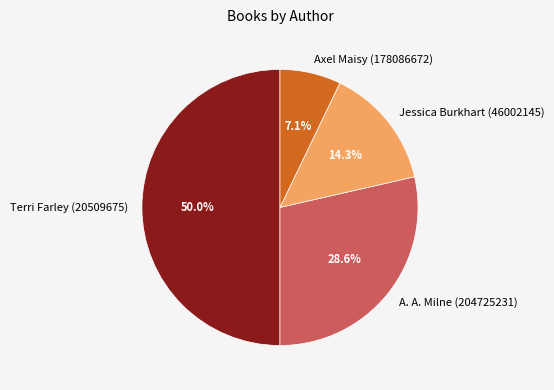

How many slices are in this pie chart?

4